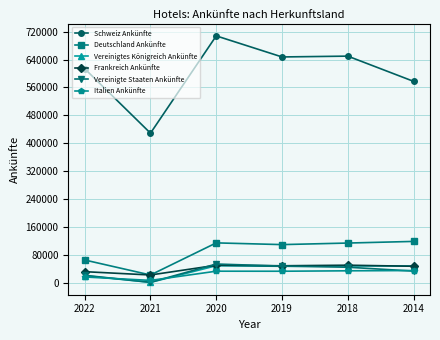

True or false: Italien Ankünfte has more than 0 interior local peaks.

True